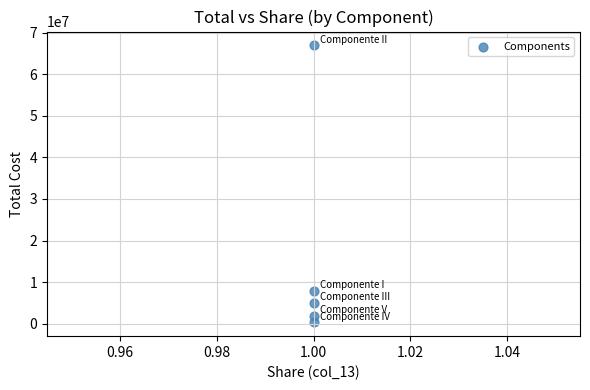

What is the average Y value?

16400000